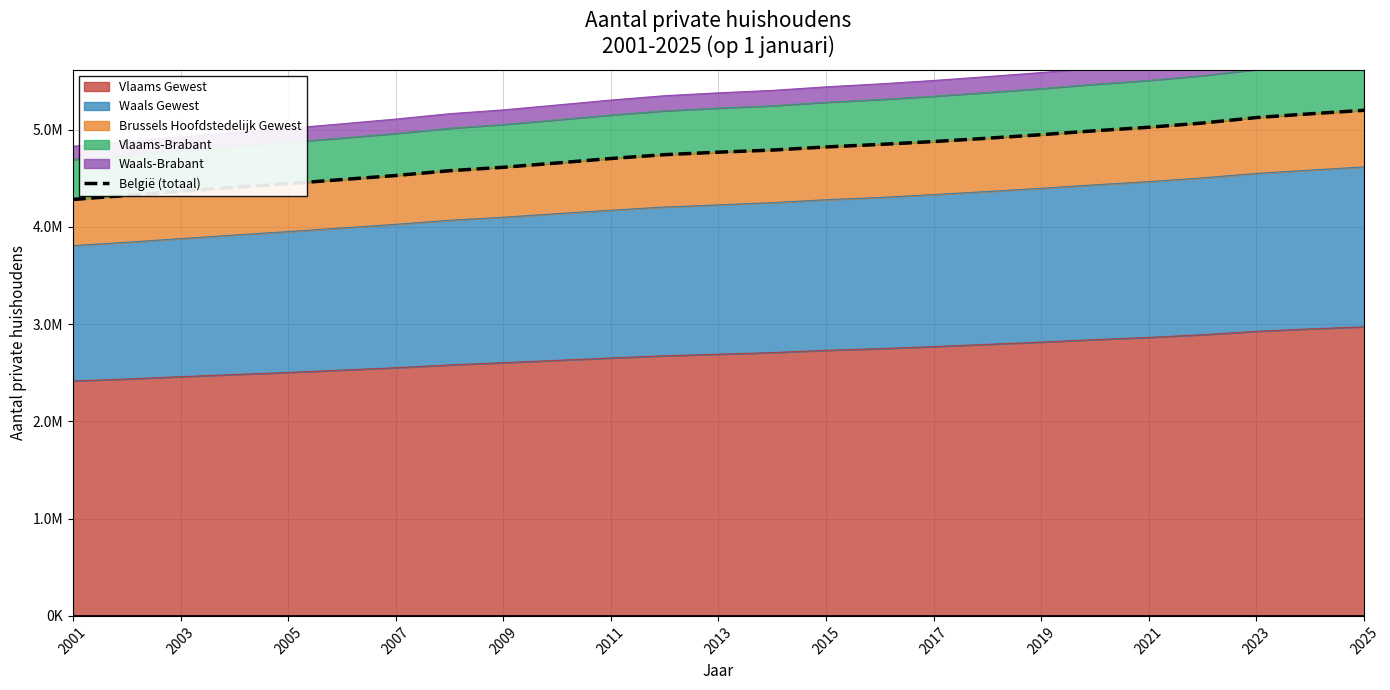

The chart shows a value of 3082511 at 2023. True or false?

False